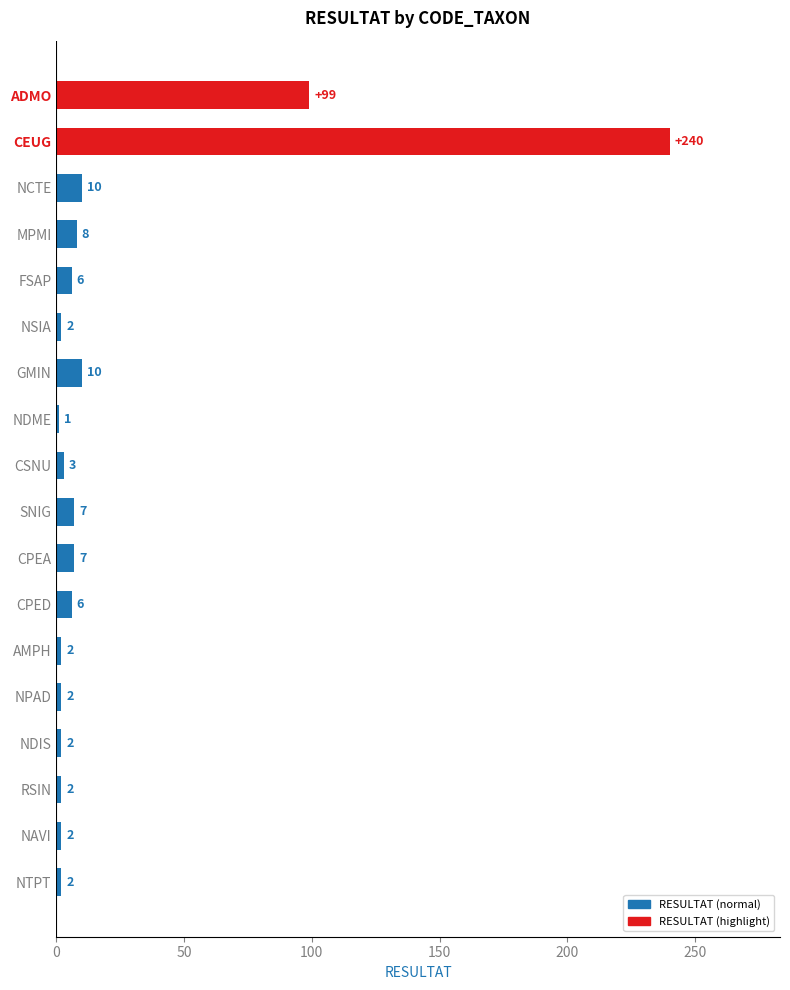

Is it true that the value at NAVI is 2?

True